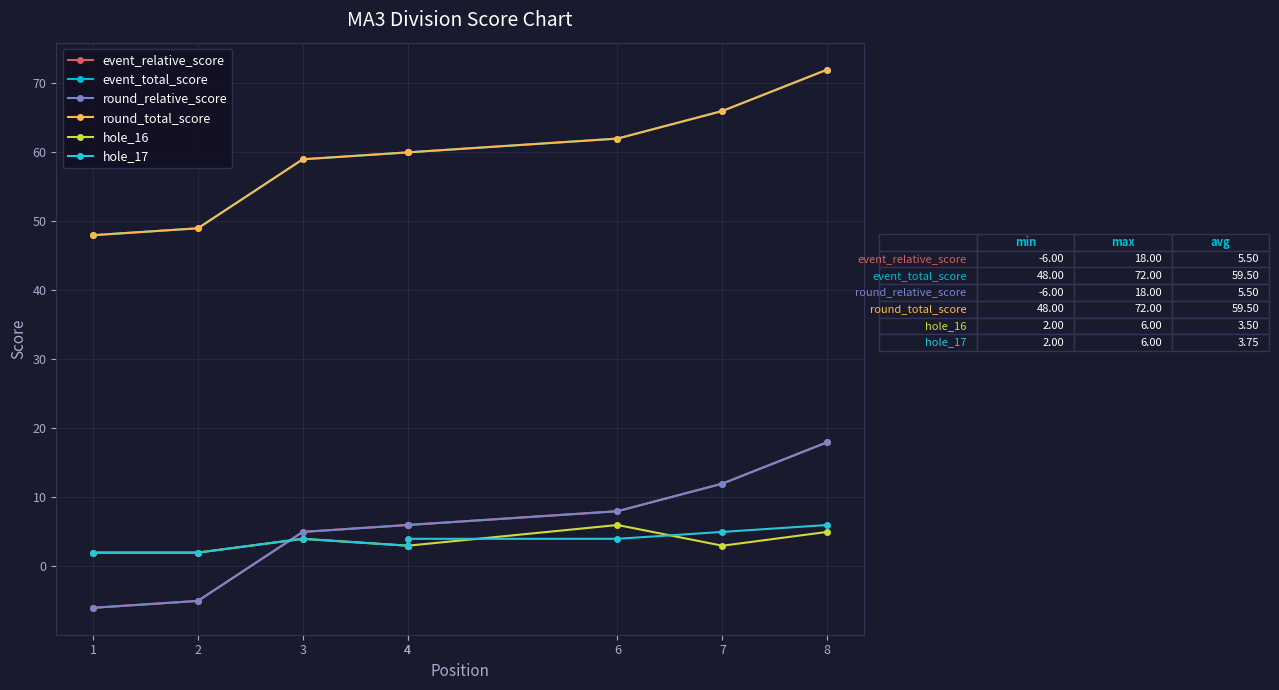

What is the average value of the event_total_score series?

60